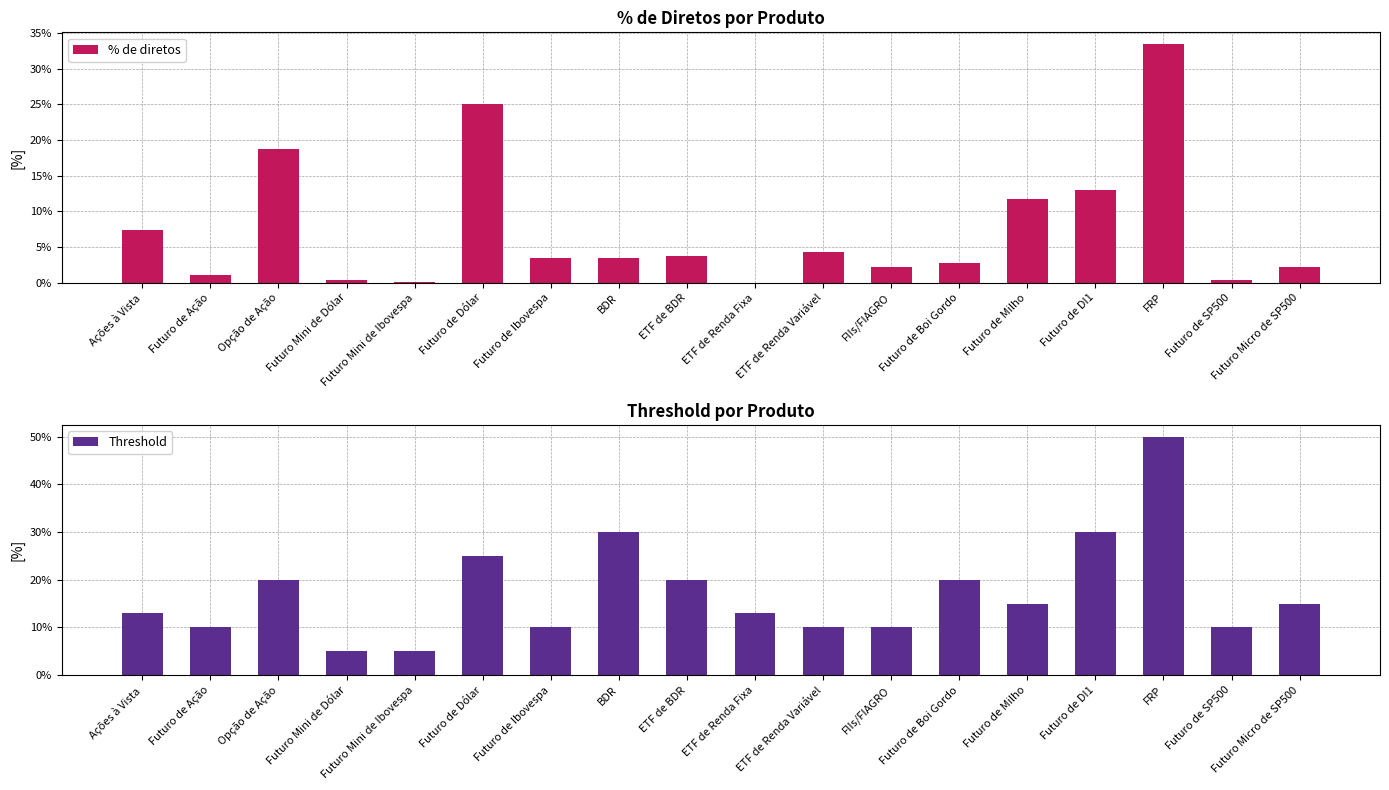

Where is Threshold nearest to the value 0?

Futuro Mini de Dólar